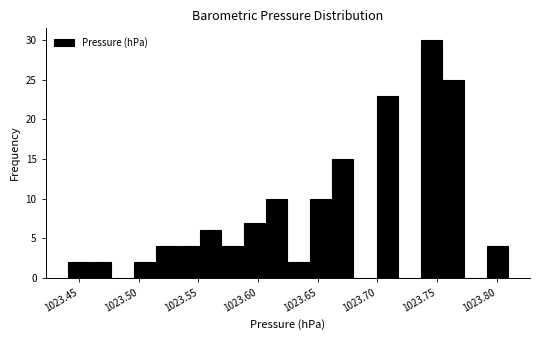

Read against the x-axis, roughly where is the centre of the tallest bar?

1023.745